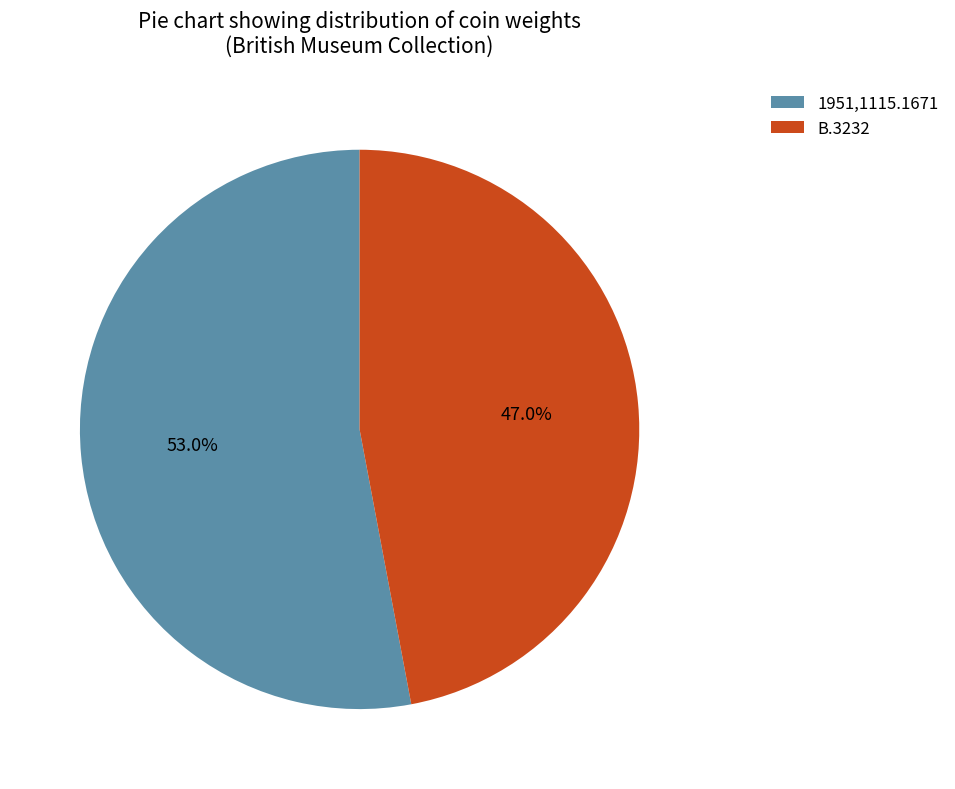

Is the sum of B.3232 and 1951,1115.1671 greater than half?

Yes